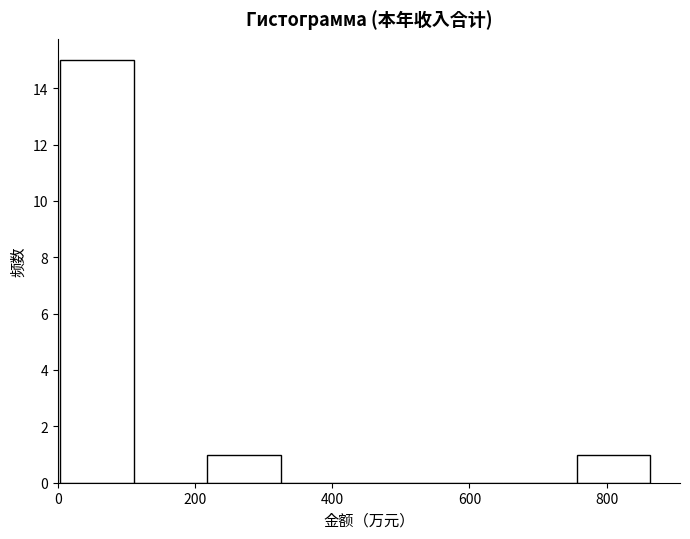

How tall is the bar that spans 220 to 320 on the x-axis? Neither the bar edges nor the heights are printed on the chart, so give them approximately, as read against the axes.

1